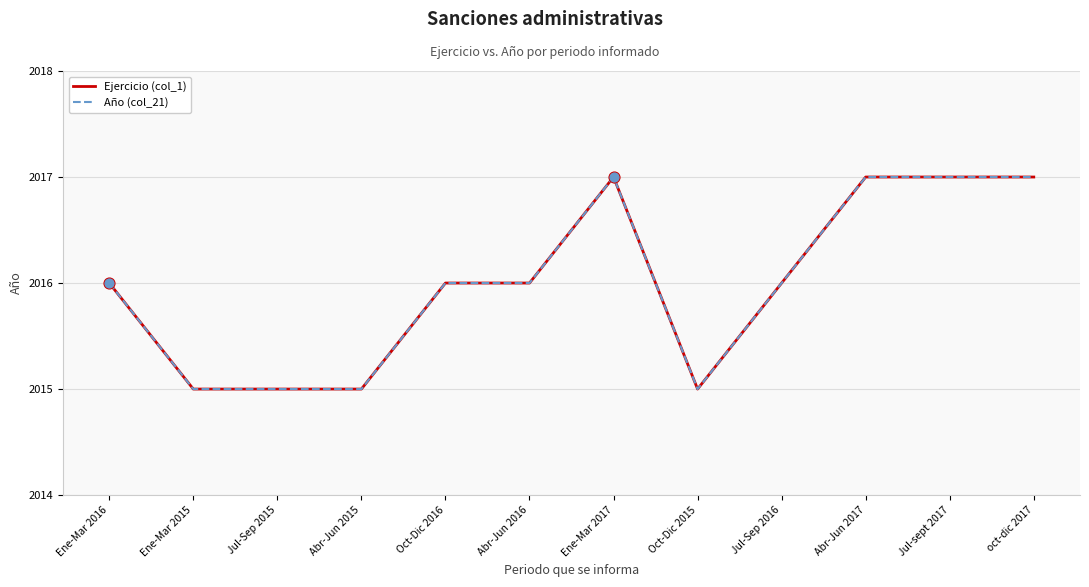

At which category is the sum across all series the highest?

Ene-Mar 2017